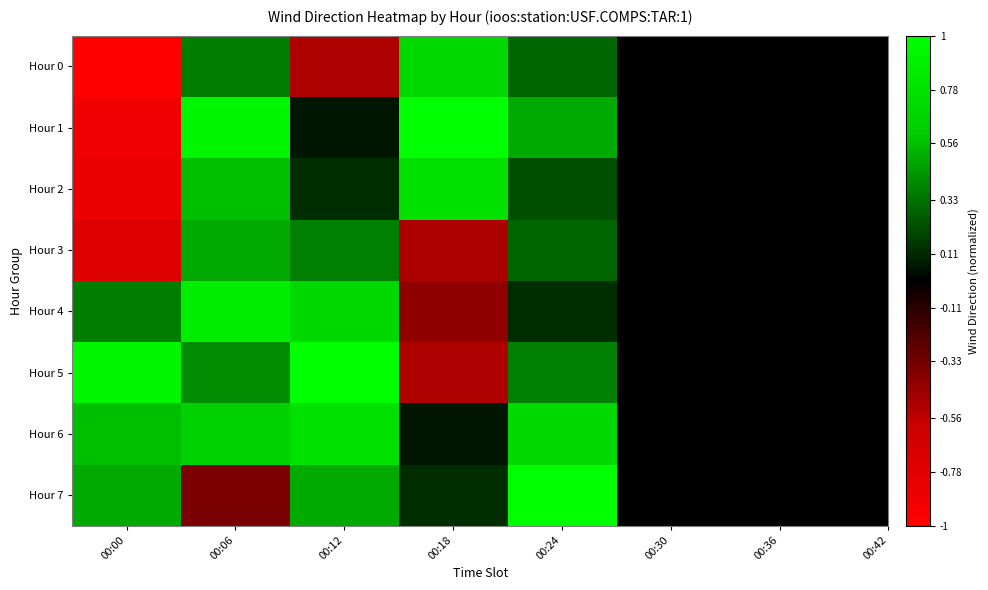

Reading left to right, transcribe all the data shown in this chart.

Hour 0: 00:00=-1.0	00:06=0.4	00:12=-0.5	00:18=0.7	00:24=0.3
Hour 1: 00:00=-0.9	00:06=0.9	00:12=0.1	00:18=1.0	00:24=0.5
Hour 2: 00:00=-0.9	00:06=0.6	00:12=0.1	00:18=0.8	00:24=0.2
Hour 3: 00:00=-0.7	00:06=0.5	00:12=0.4	00:18=-0.5	00:24=0.3
Hour 4: 00:00=0.4	00:06=0.9	00:12=0.7	00:18=-0.4	00:24=0.1
Hour 5: 00:00=0.9	00:06=0.4	00:12=1.0	00:18=-0.5	00:24=0.4
Hour 6: 00:00=0.6	00:06=0.6	00:12=0.8	00:18=0.1	00:24=0.7
Hour 7: 00:00=0.5	00:06=-0.4	00:12=0.5	00:18=0.1	00:24=1.0